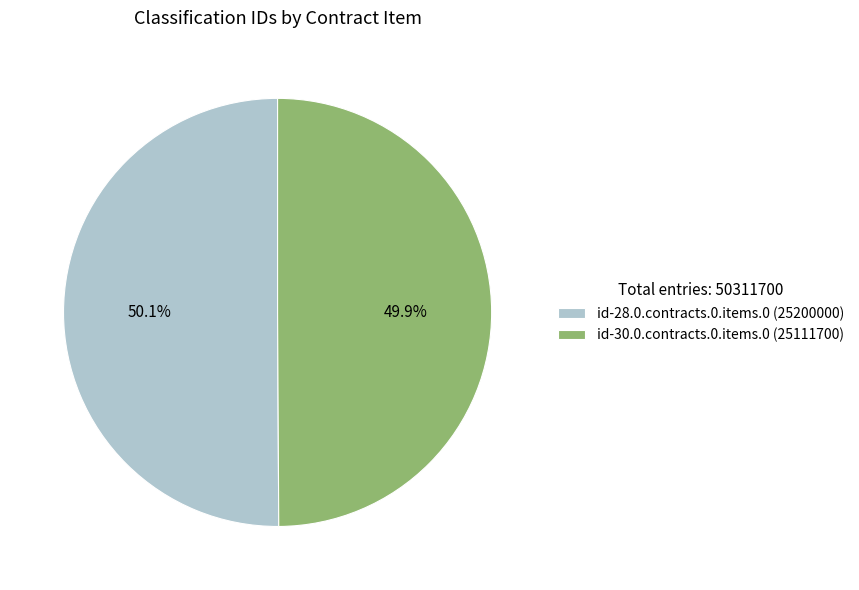

Combined, do id-30.0.contracts.0.items.0 and id-28.0.contracts.0.items.0 account for over 50%?

Yes